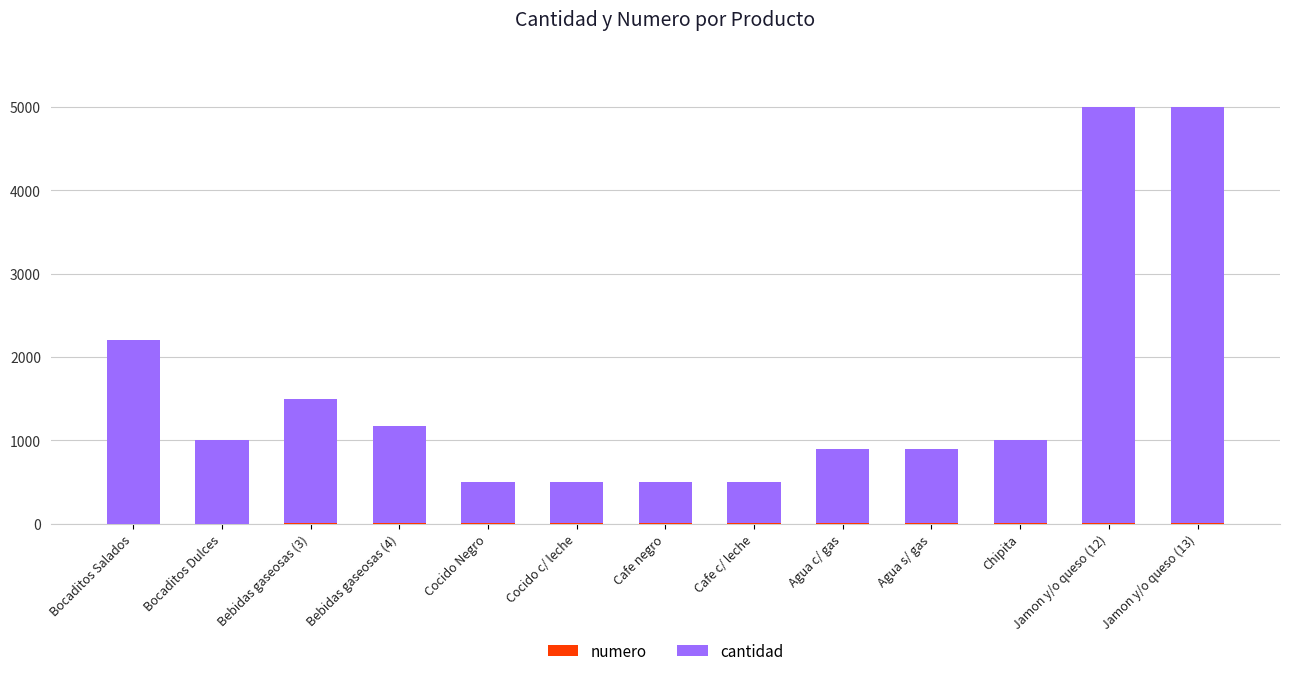

Are the bars horizontal?

No